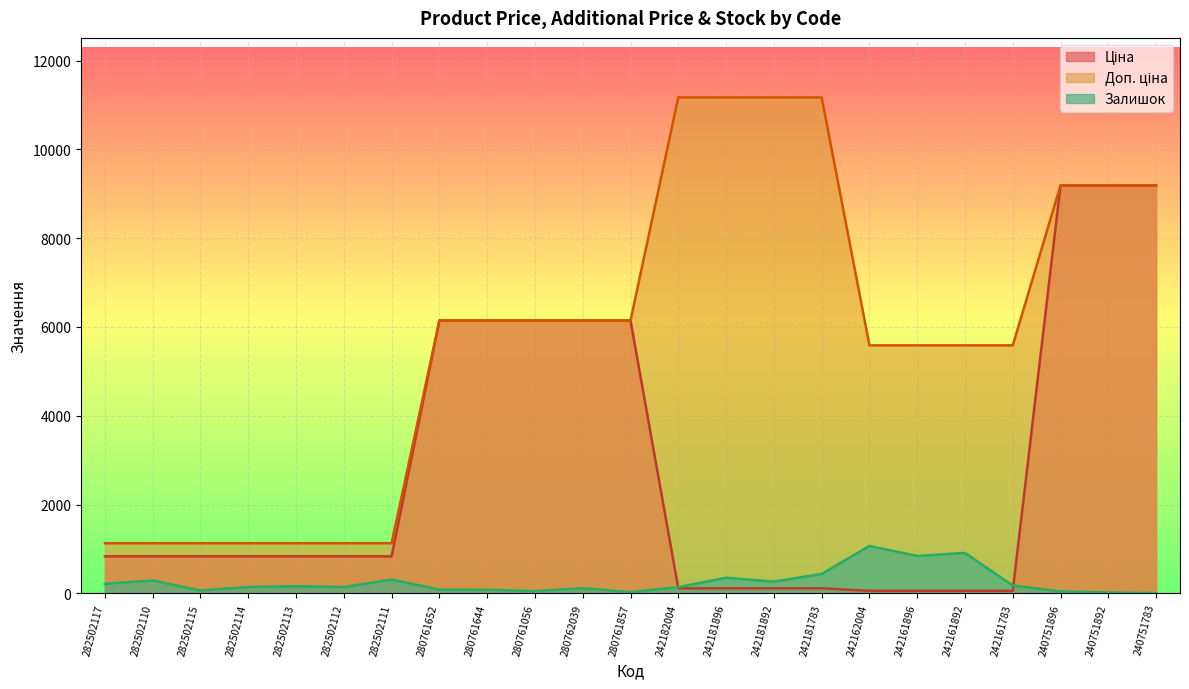

What is the label of the 1st point from the left?

282502117